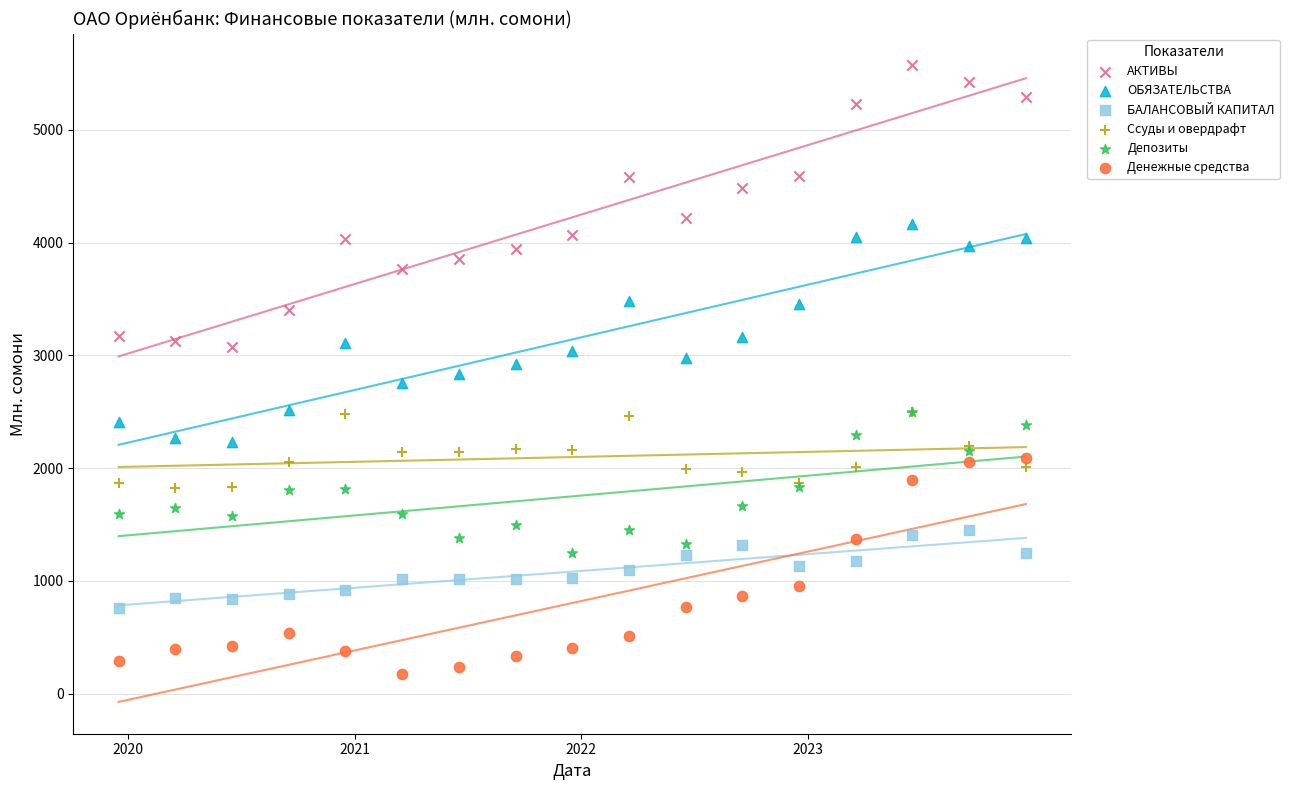

What are all the series names shown in the legend?

АКТИВЫ, ОБЯЗАТЕЛЬСТВА, БАЛАНСОВЫЙ КАПИТАЛ, Ссуды и овердрафт, Депозиты, Денежные средства